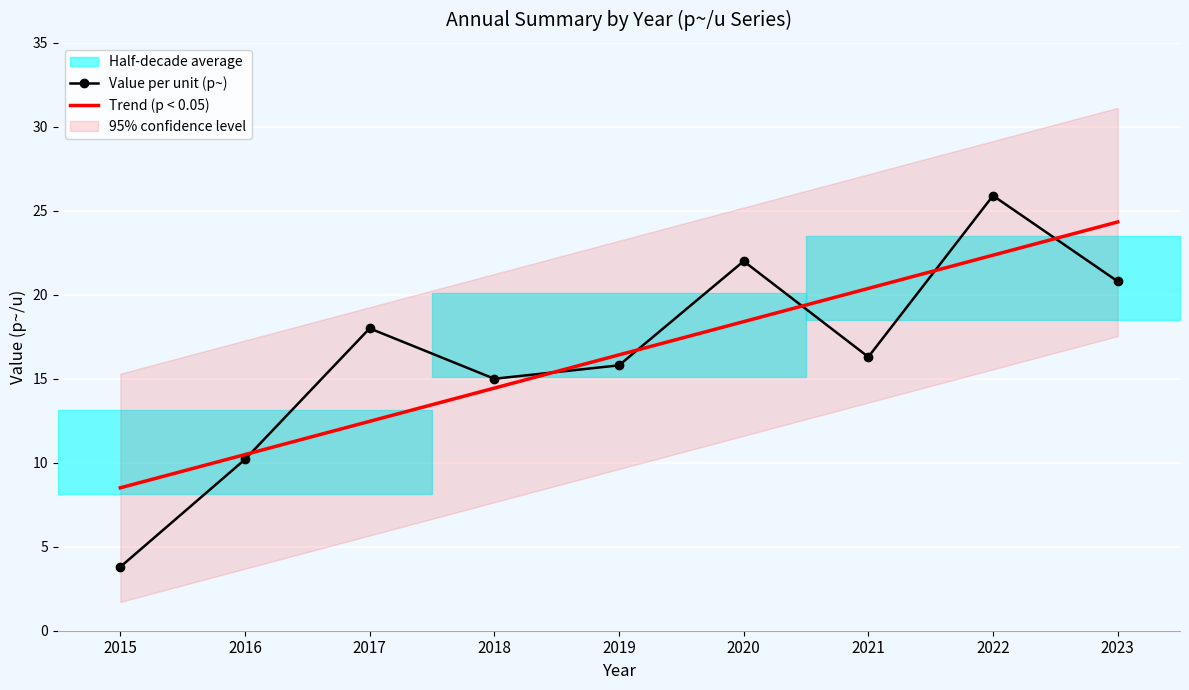

Which category has the lowest value across all series?

2015